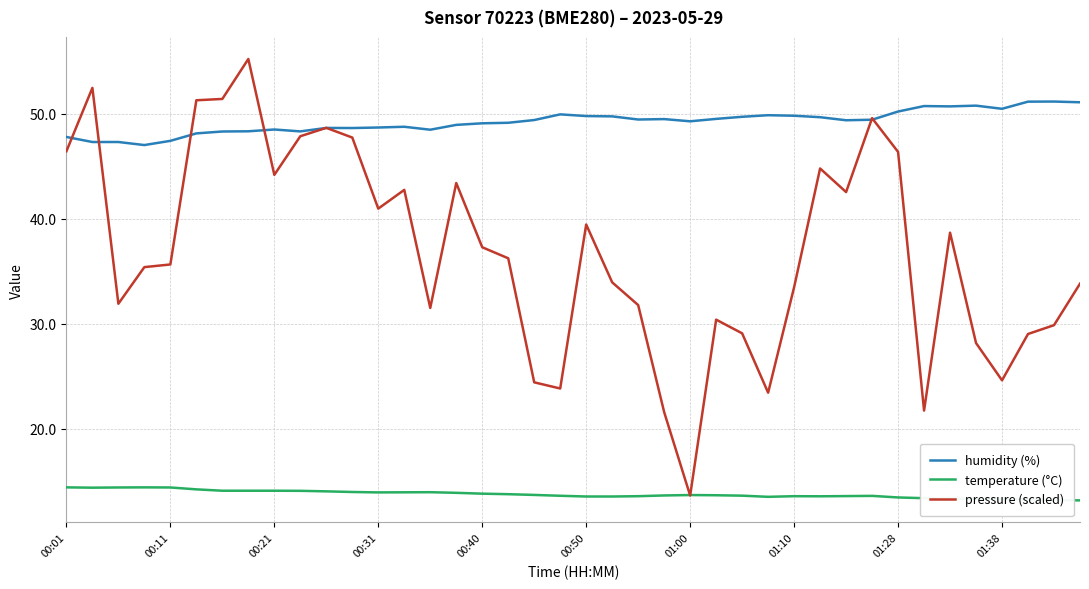

Which series has the largest range (max minus min)?

pressure (scaled)